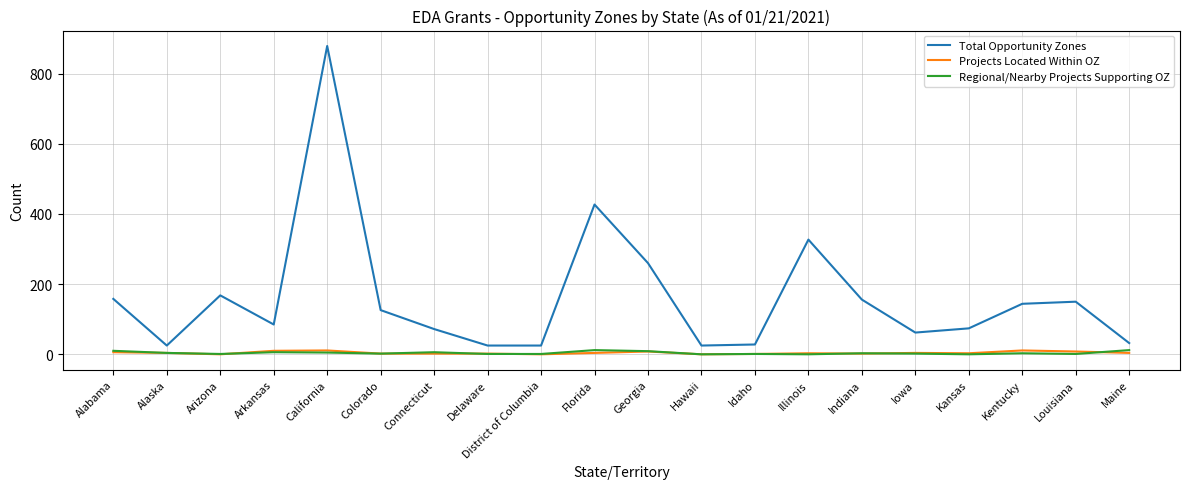

Where is Total Opportunity Zones nearest to the value 452?

Florida